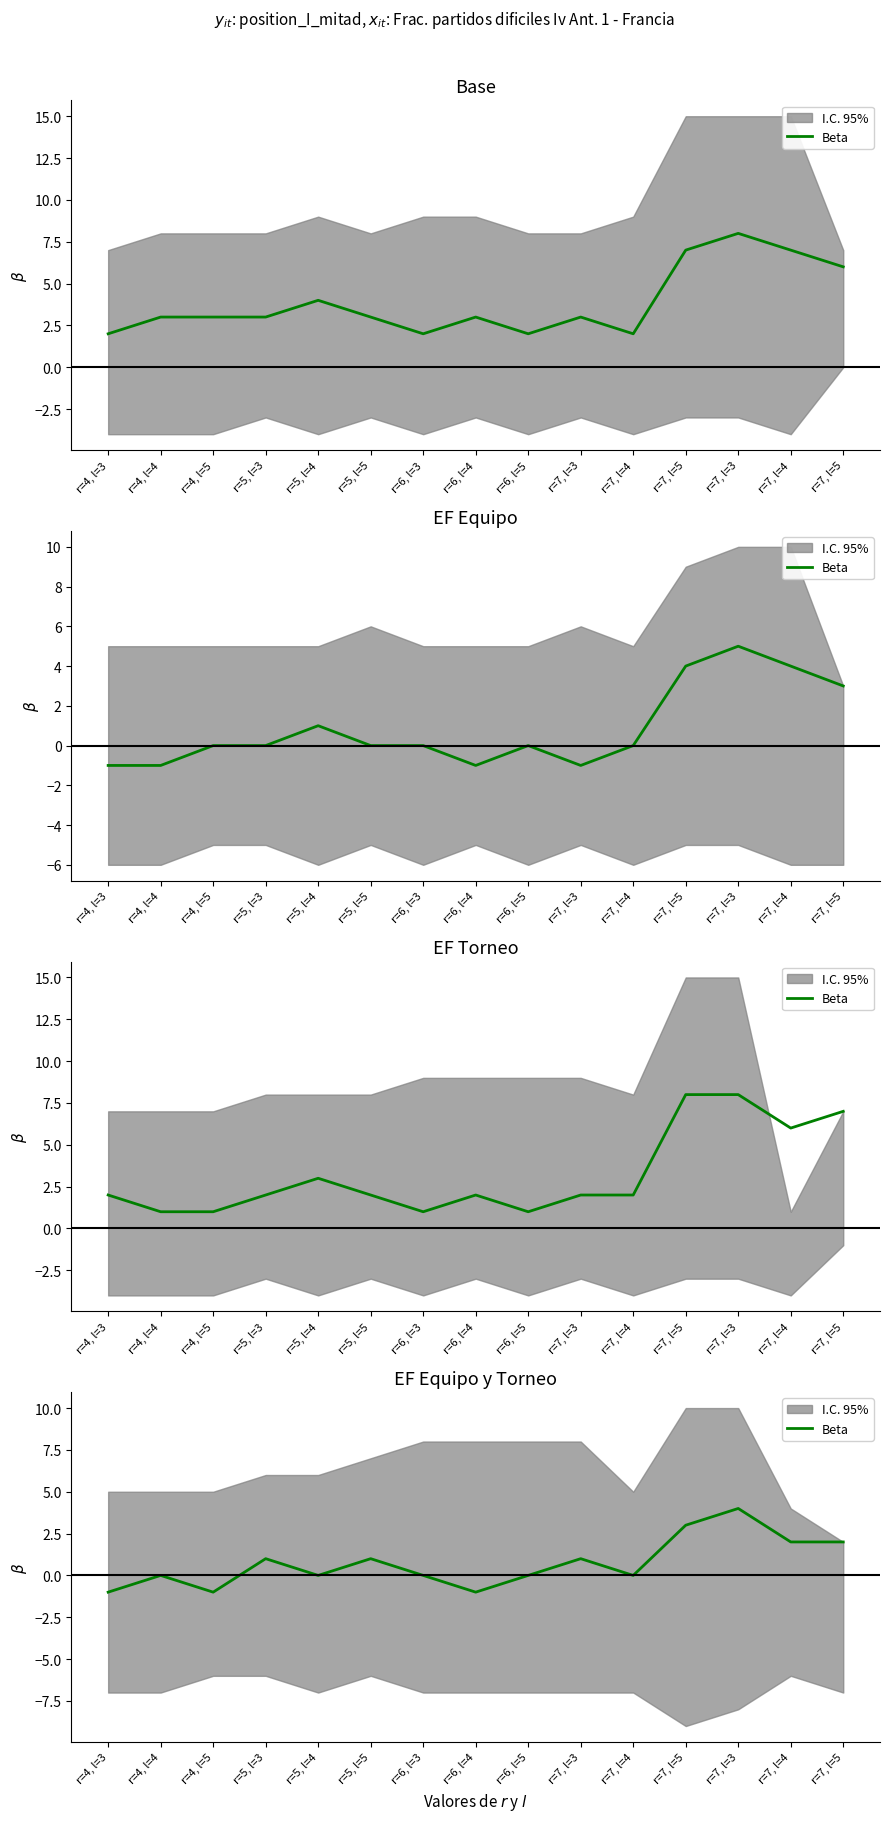

What is the label of the 5th point from the right?

r=7, l=4